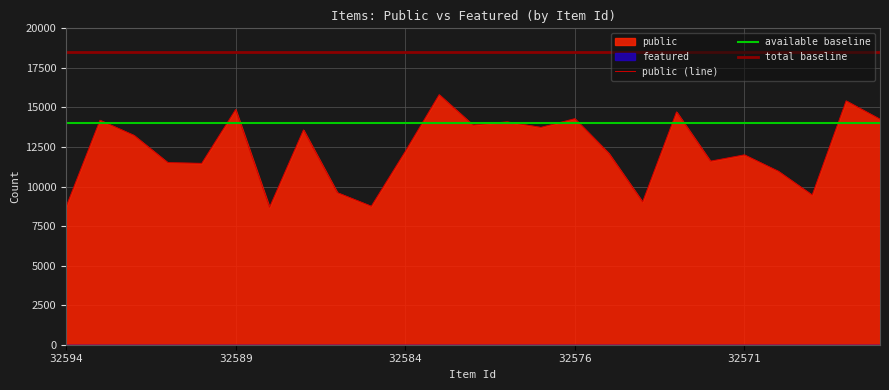

How many values in the public (line) series exceed 12211?

12